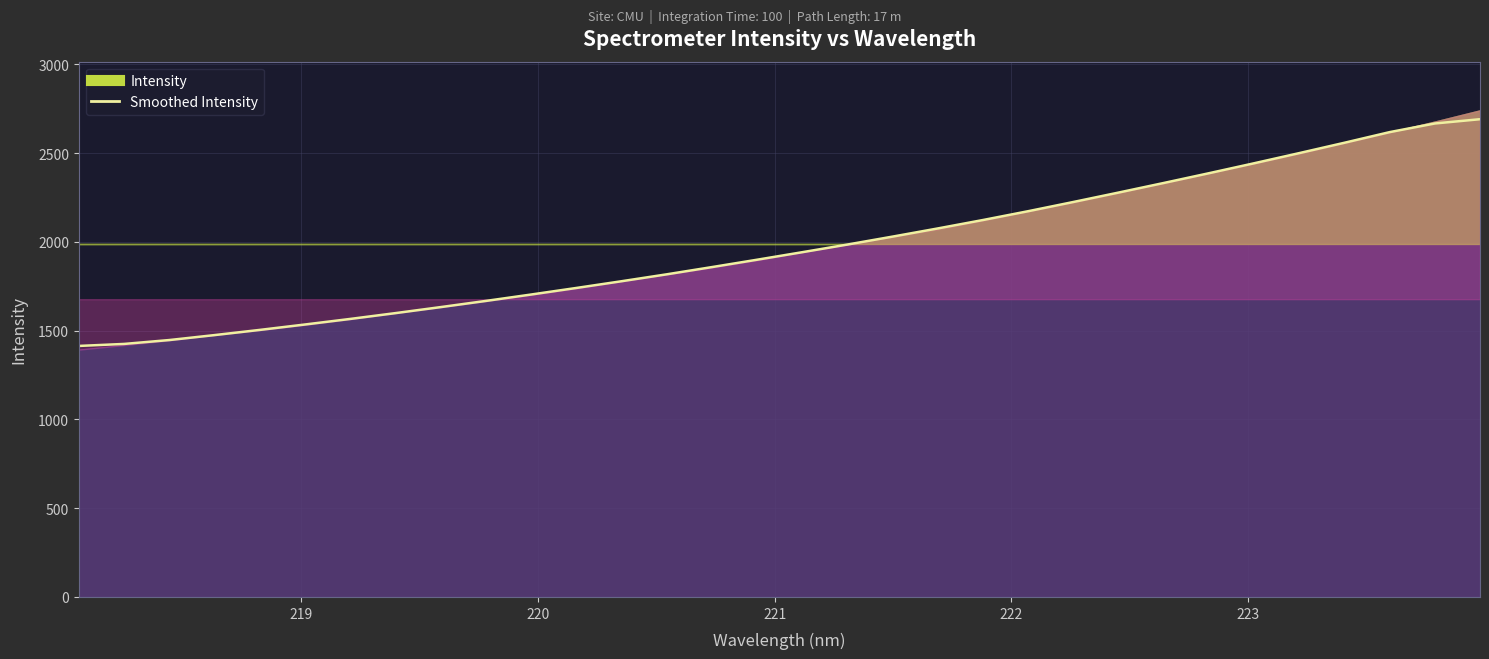

What is the smallest value displayed?

1413.8